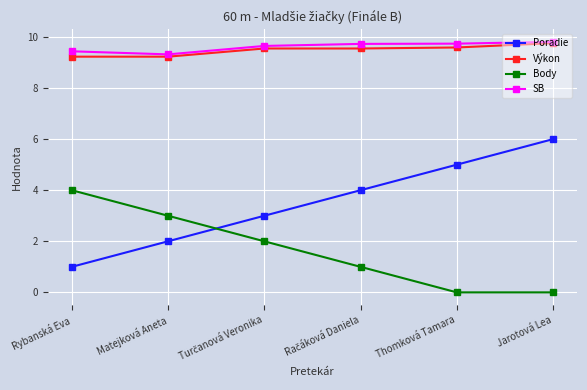

What is the maximum value shown in the chart?

9.8